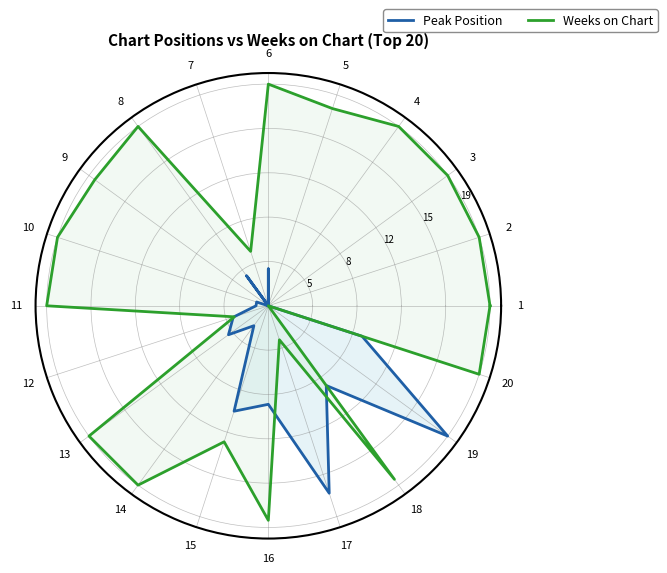

What is the value of the Peak Position point at the 10th from the left?

0.1